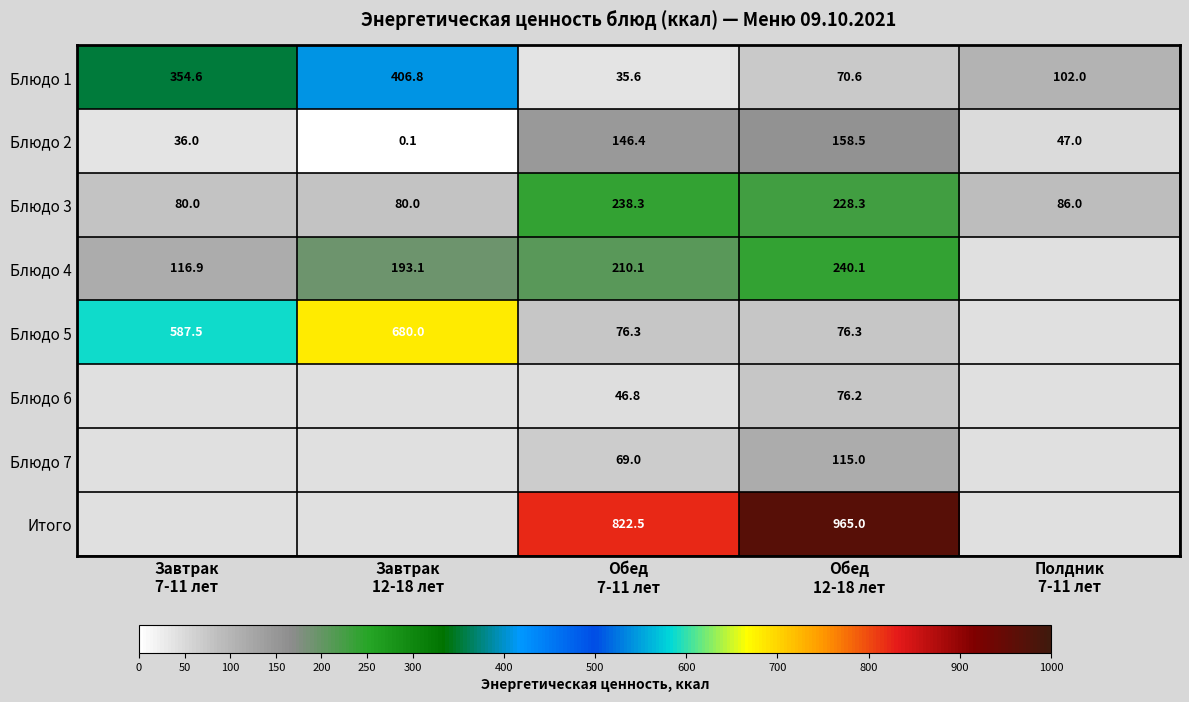

What is the difference between the second highest and second lowest values in the Блюдо 2 series?

110.4